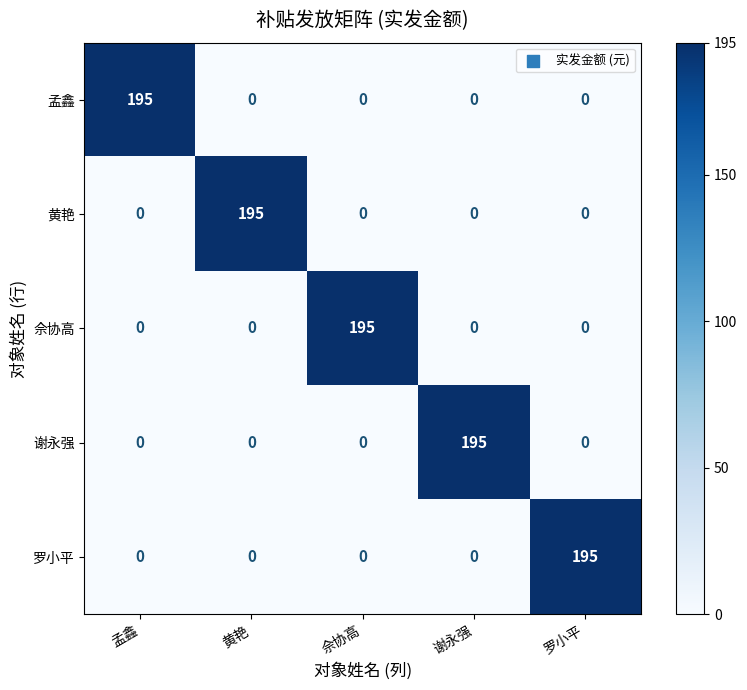

What is the sum of all 黄艳 values?

195